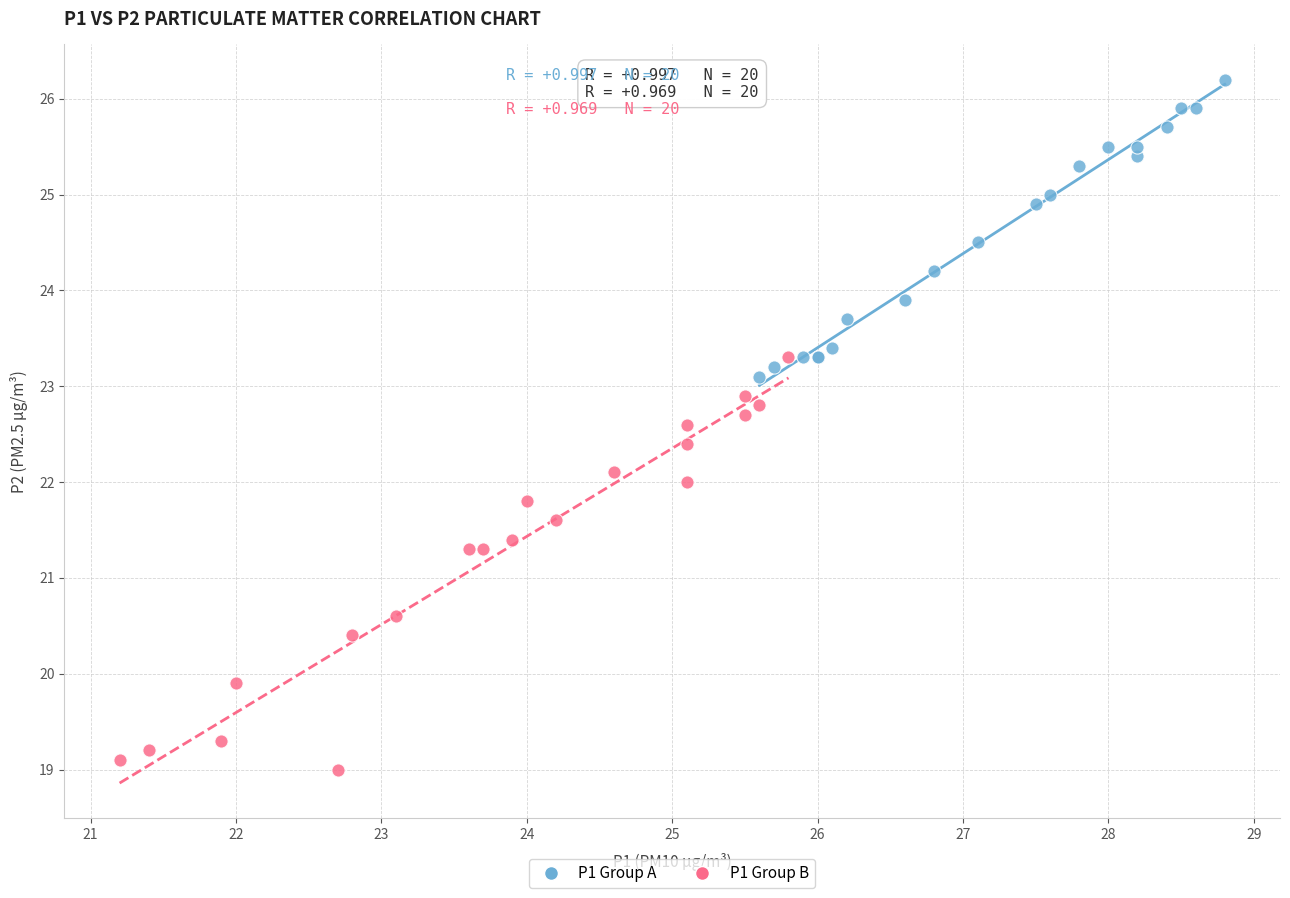

Which series contains the highest Y value?

P1 Group A